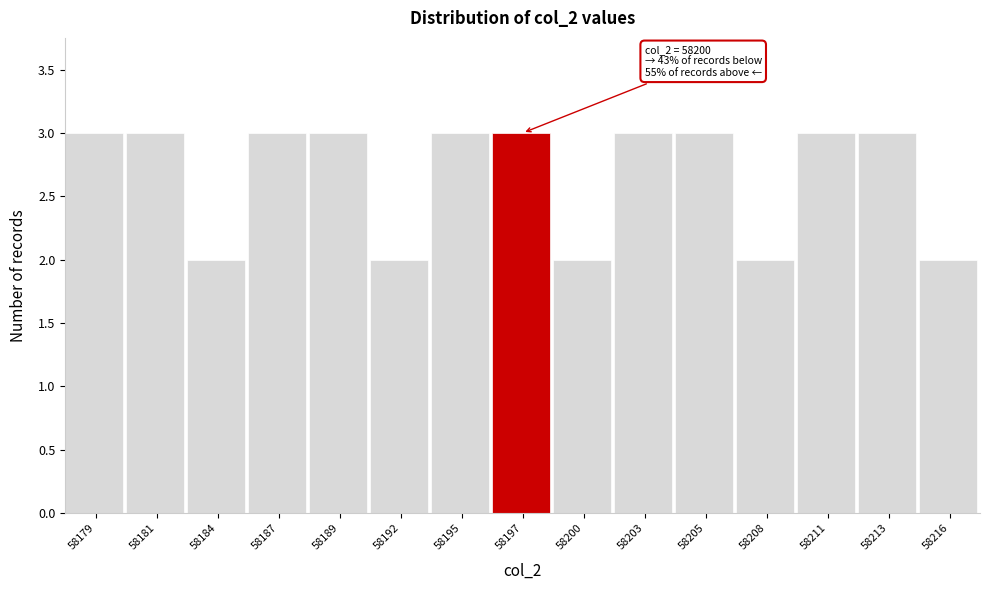

Reading left to right, list all the values displayed in this chart.

3	3	2	3	3	2	3	3	2	3	3	2	3	3	2